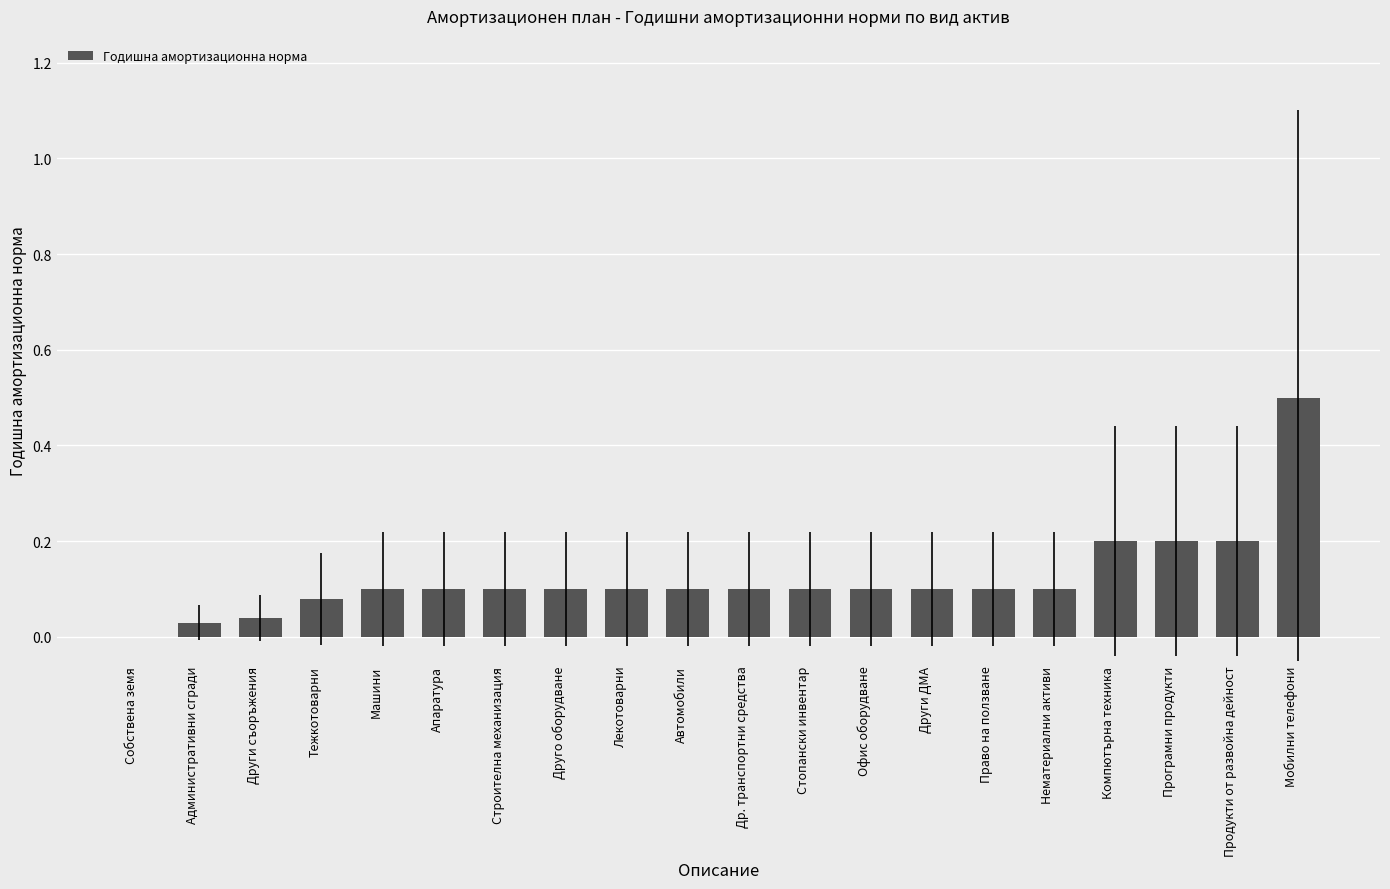

Is it true that the value at Строителна механизация is 0.1?

True